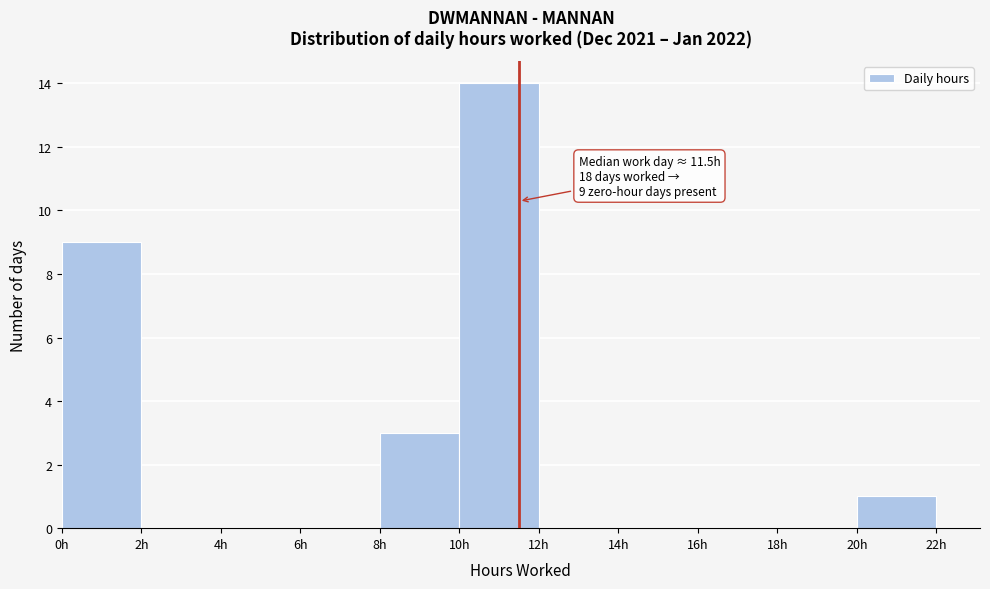

Which range on the x-axis has the tallest bar?

10 to 12